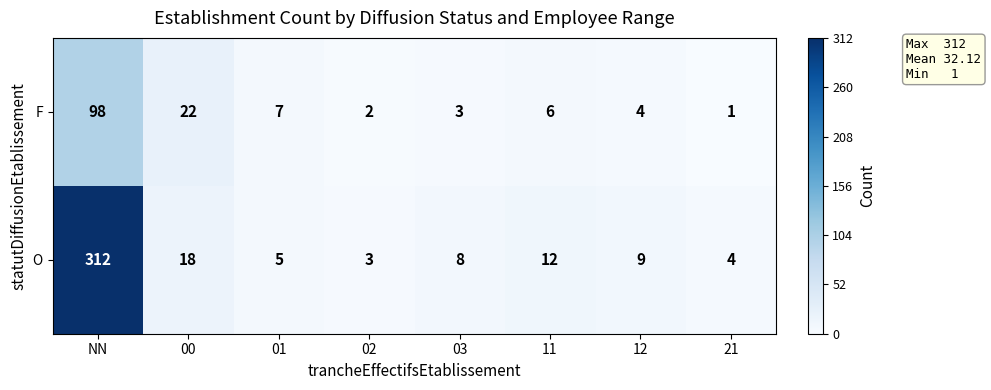

List the series in order of their peak value, lowest first.

F, O